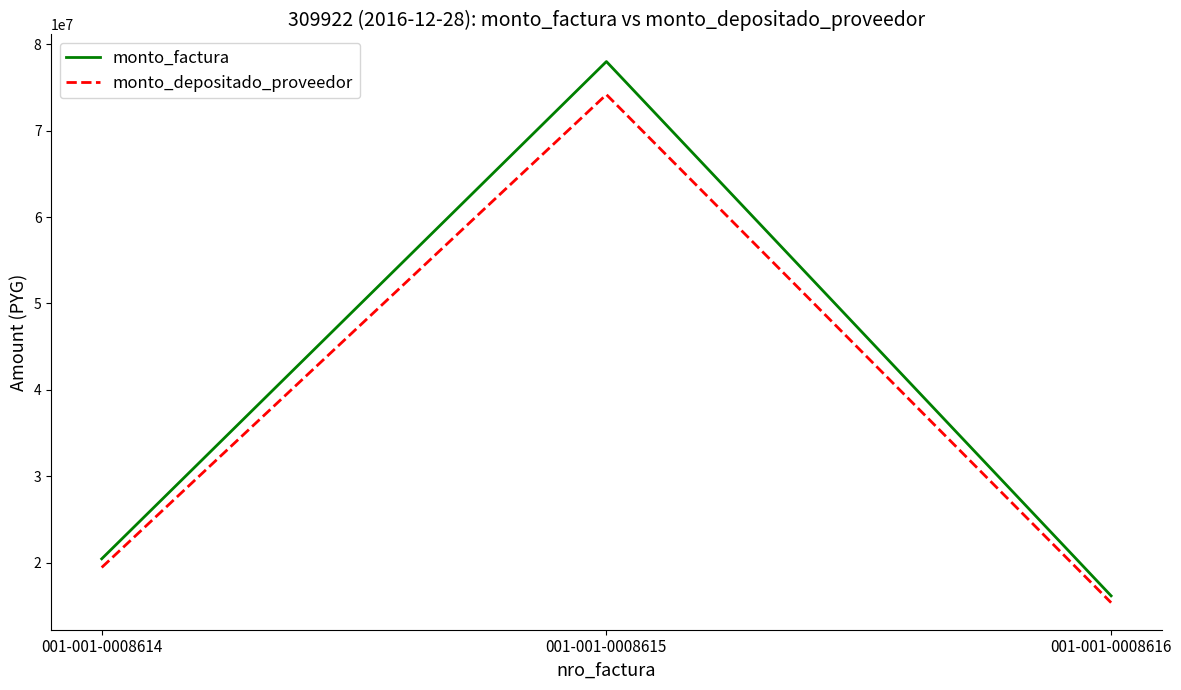

Is the value of monto_factura at 001-001-0008616 greater than the value of monto_depositado_proveedor at 001-001-0008615?

No